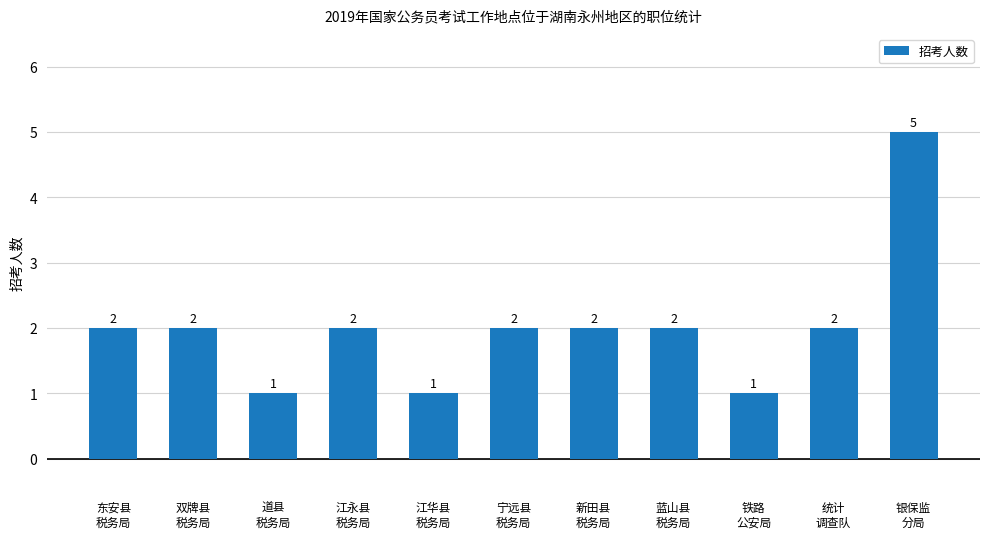

How many bars are there in total?

11